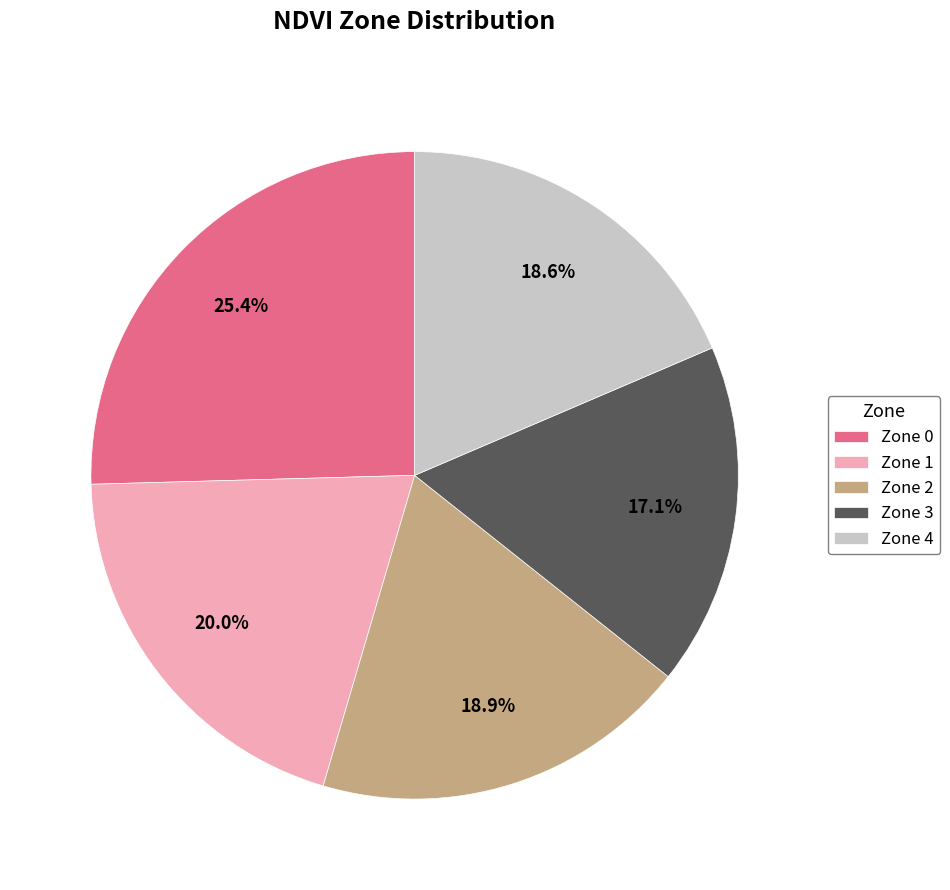

Approximately how many times larger is the value at Zone 3 compared to Zone 0?

0.7